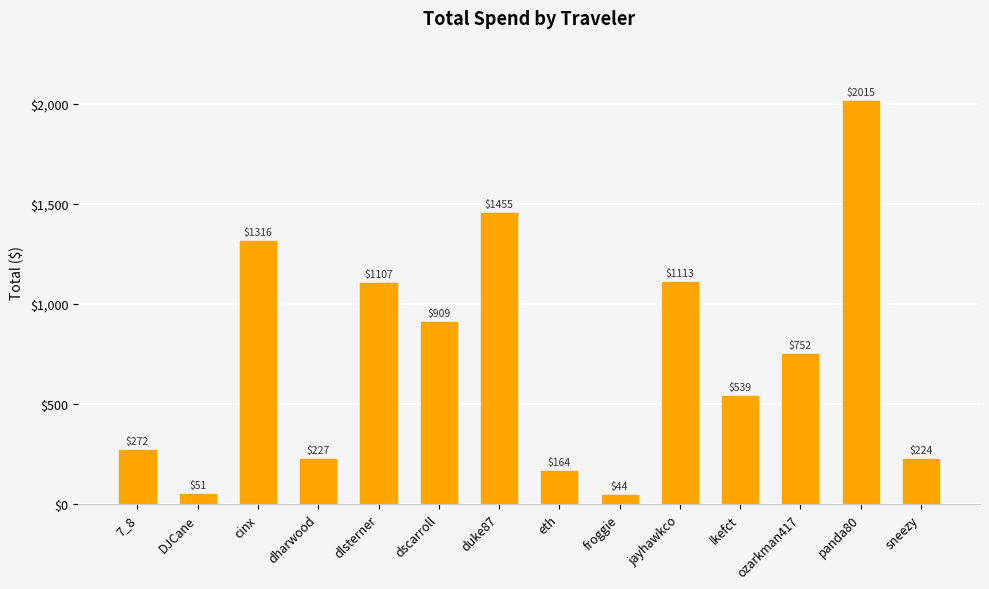

Is it true that the value at froggie is 43.9?

True